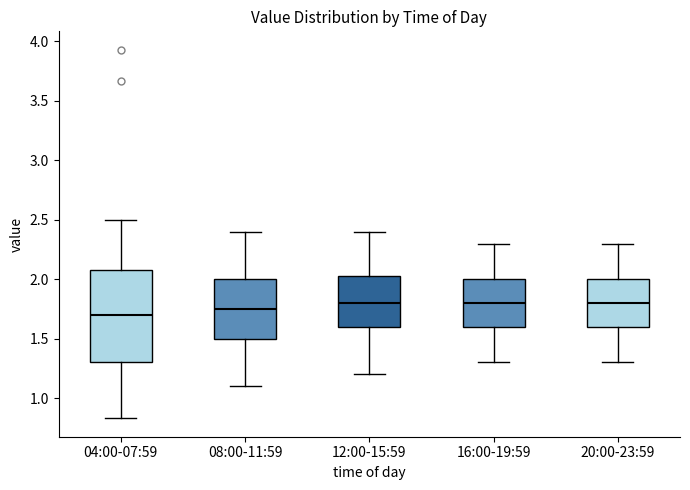

Which box's median line is the lowest?

04:00-07:59